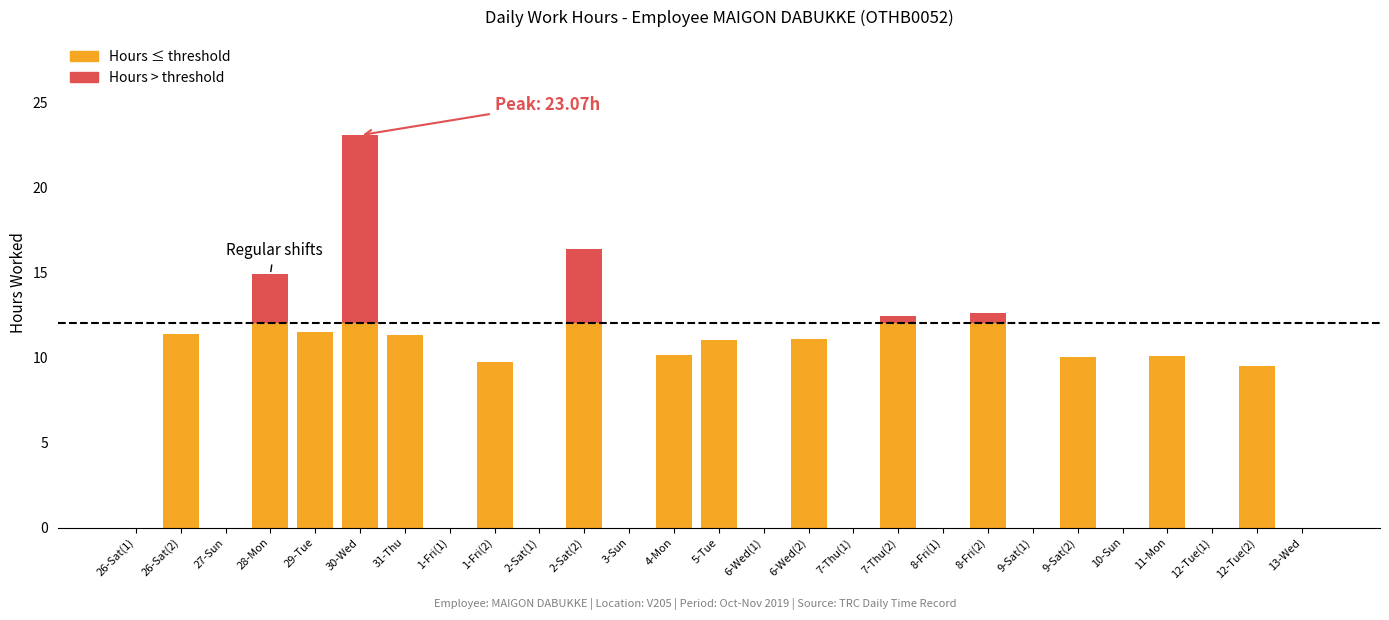

At which category is the sum across all series the highest?

30-Wed